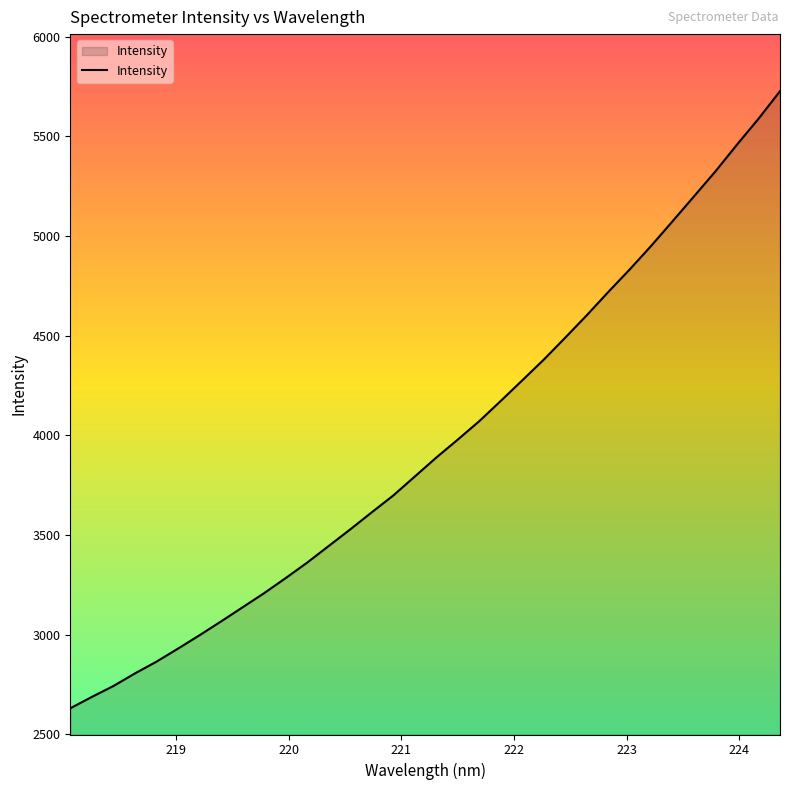

What is the difference between the maximum and minimum values?

3096.8